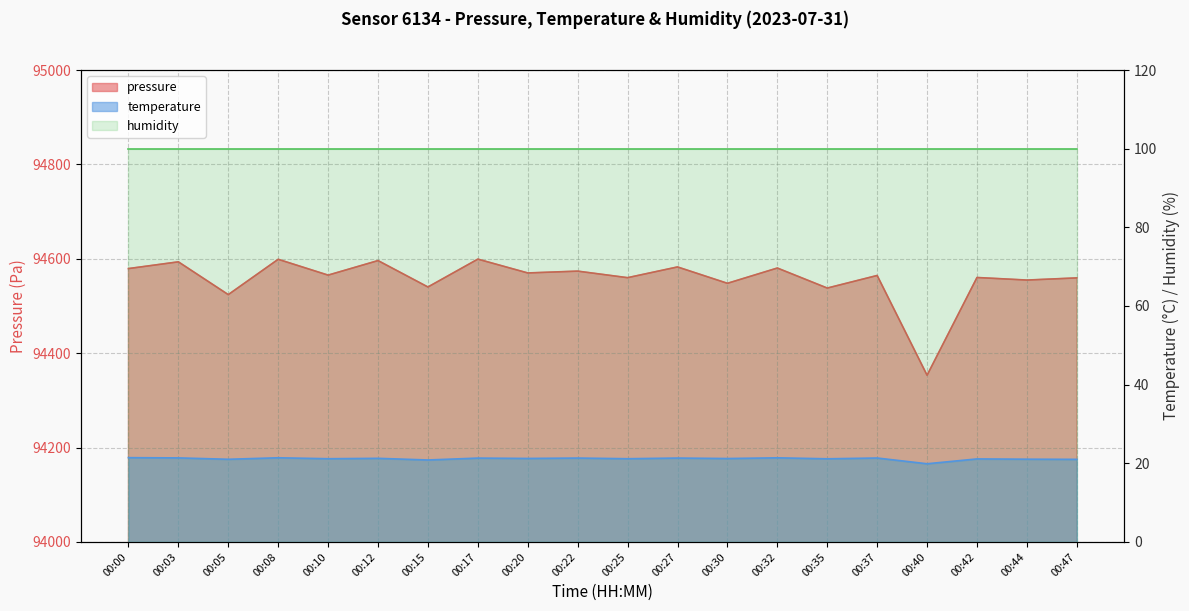

True or false: temperature has a value of 21.3 at 00:27.

True